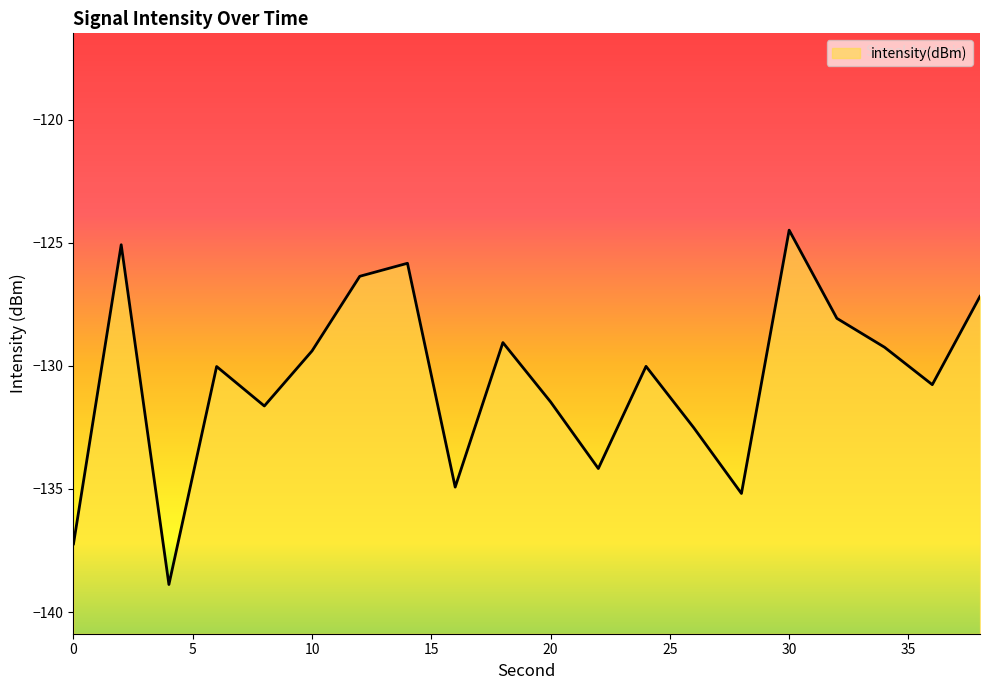

What is the minimum value shown in the chart?

-138.9